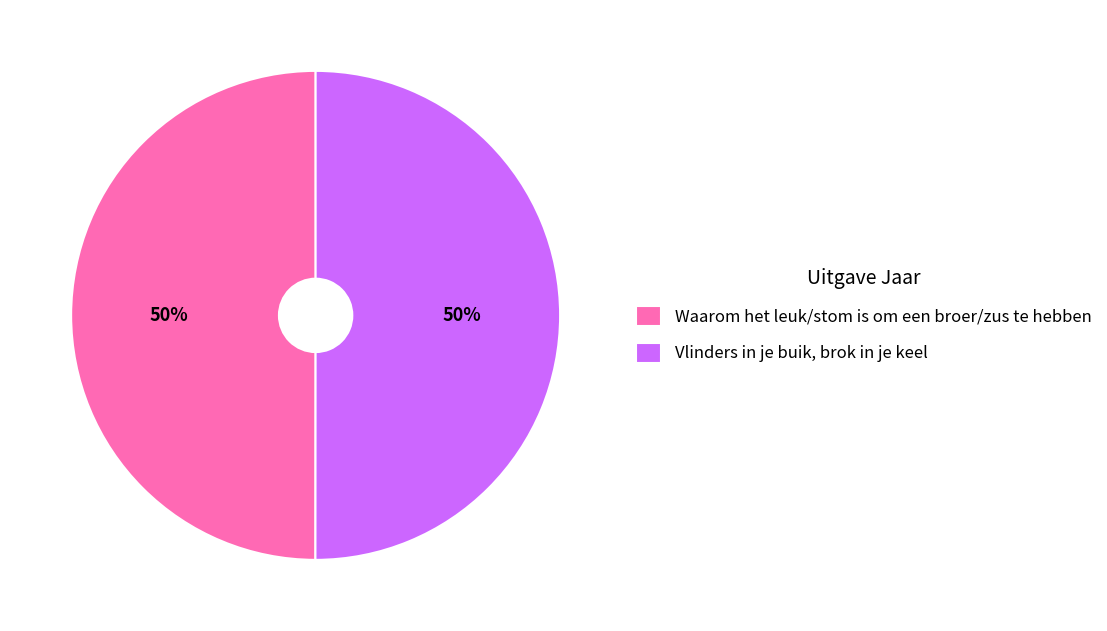

Combined, do Waarom het leuk/stom is om een broer/zus te hebben and Vlinders in je buik, brok in je keel account for over 50%?

Yes